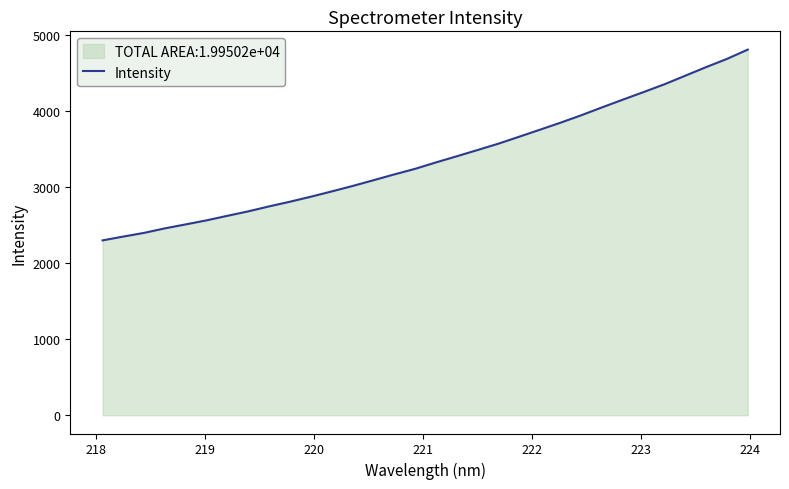

How many categories are shown in the chart?

32